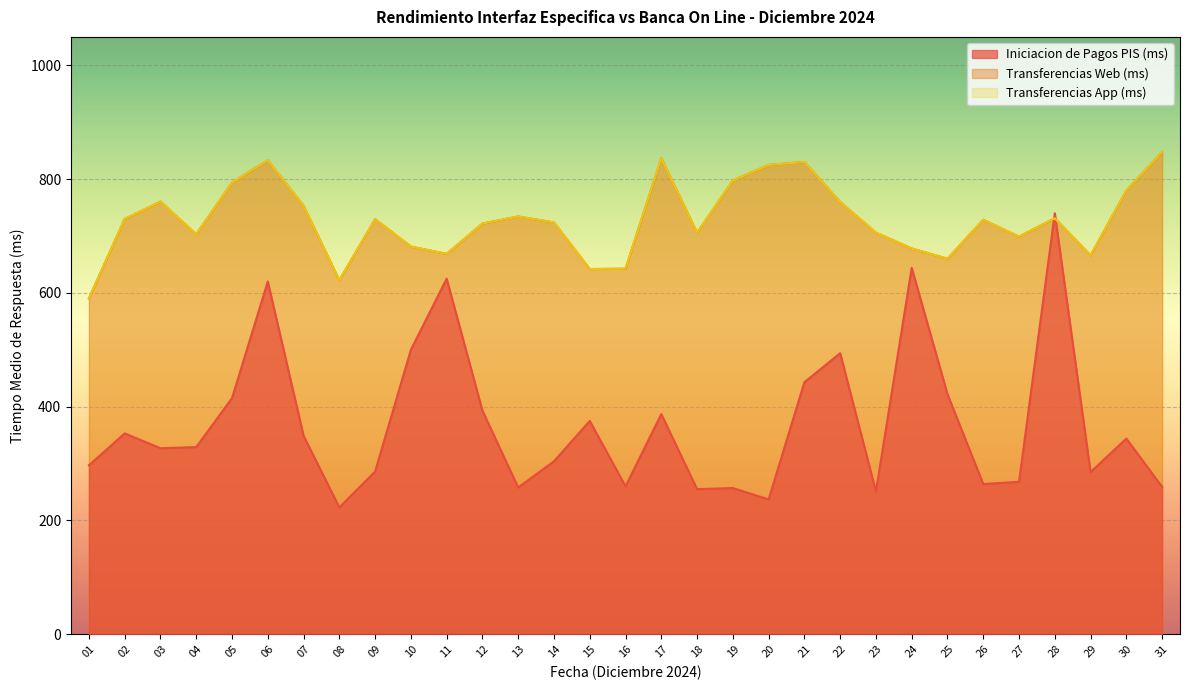

What is the value of the Transferencias App (ms) point at the 21st from the left?

830.2